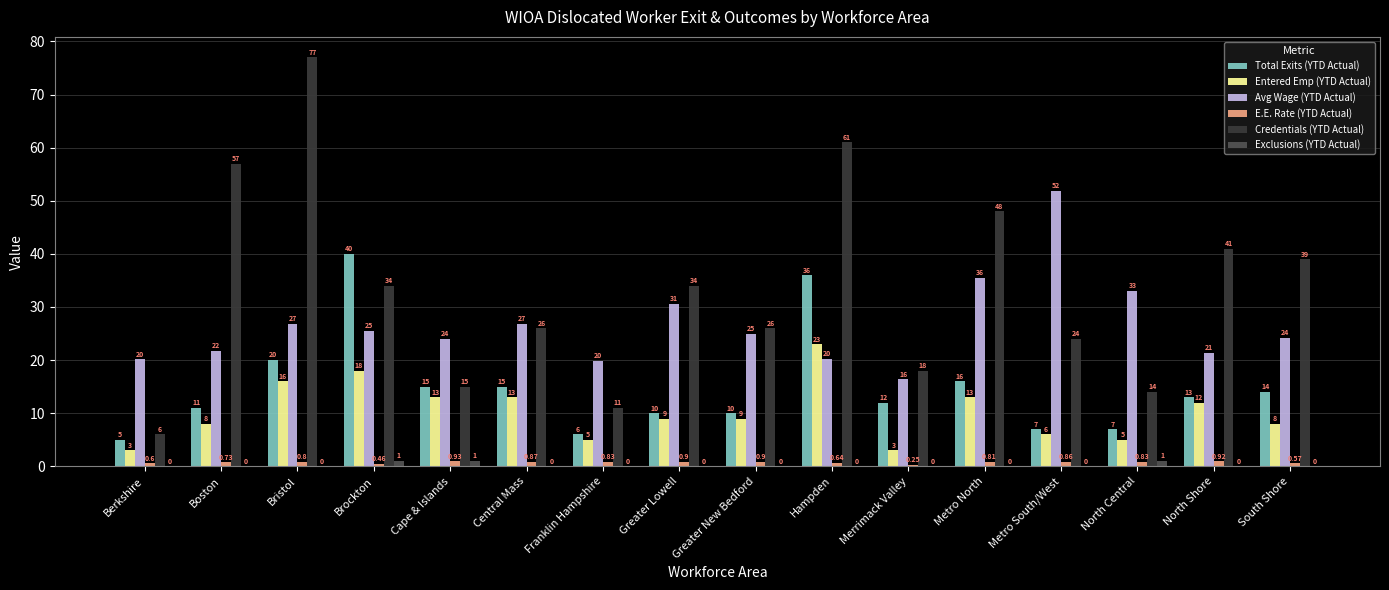

How many groups of bars are there?

16